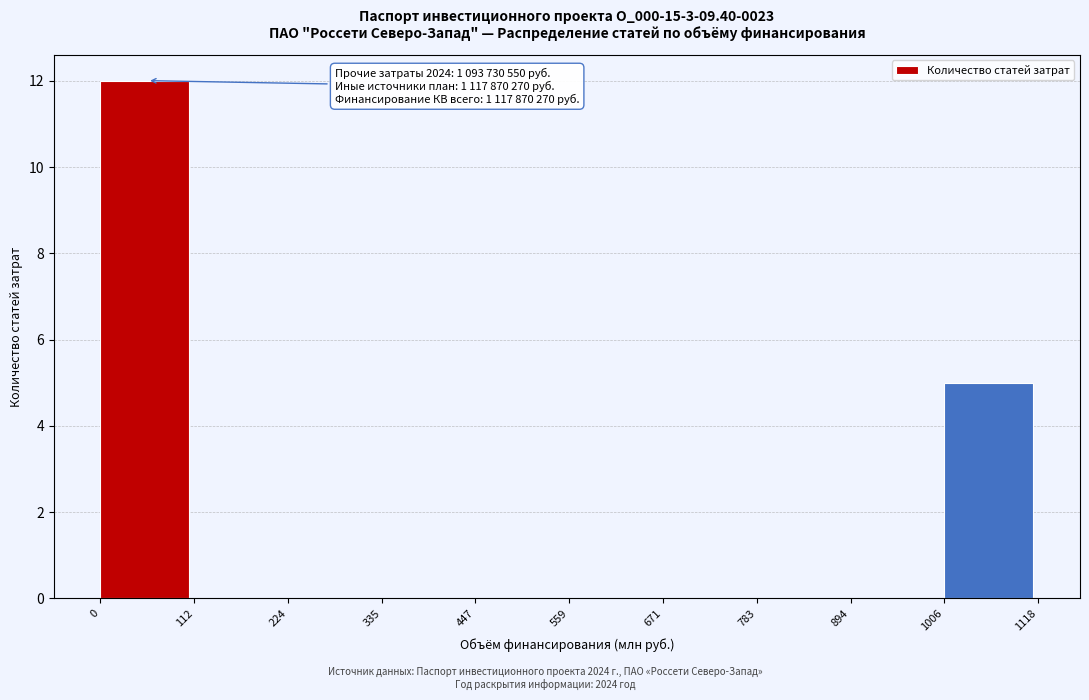

Over which range of the x-axis is the bar tallest?

0 to 112